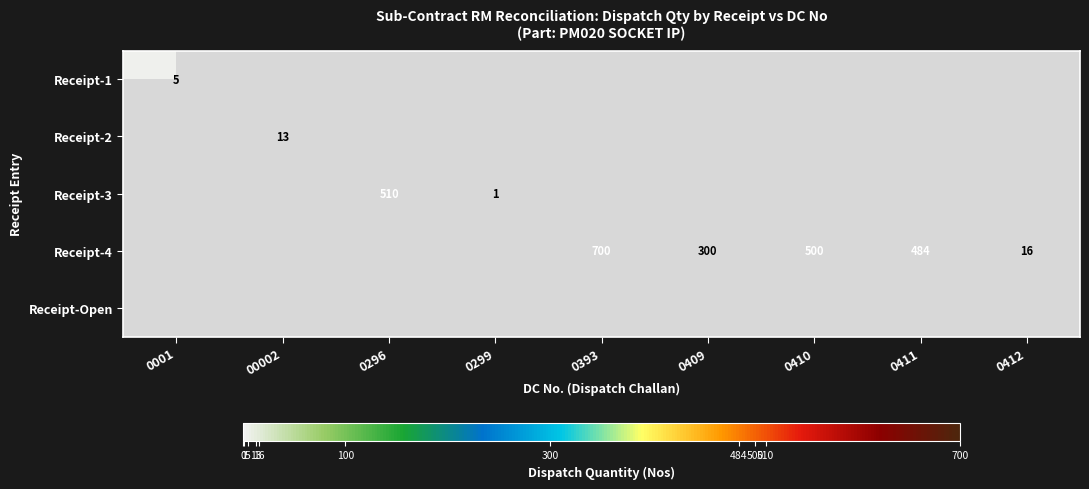

Is it true that Receipt-4 equals 341 at 0393?

False